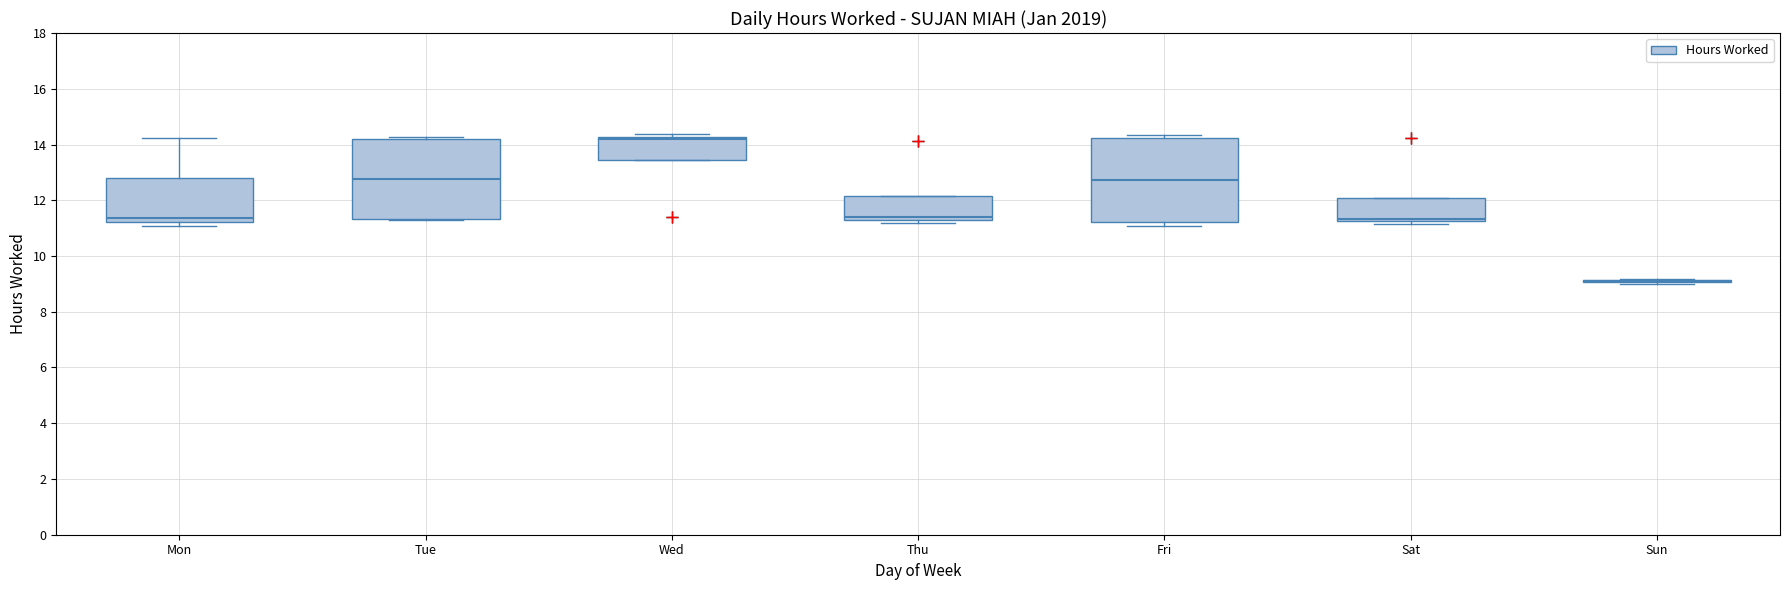

Reading left to right, transcribe this box plot: for each box, give where its median line is, the range the box spans, and where its two whiskers end, as read against the y-axis. The values are not printed on the chart, so give them approximately, as read against the axis.

Mon: median 11.4, box 11.2 to 12.8, whiskers 11.0 to 14.2
Tue: median 12.8, box 11.4 to 14.2, whiskers 11.2 to 14.2 (just above the box's upper edge)
Wed: median 14.2 (just below the box's upper edge), box 13.4 to 14.2, whiskers 13.4 to 14.4
Thu: median 11.4, box 11.2 to 12.2, whiskers 11.2 (just below the box's lower edge) to 12.2
Fri: median 12.8, box 11.2 to 14.2, whiskers 11.0 to 14.4
Sat: median 11.4, box 11.2 to 12.0, whiskers 11.2 (just below the box's lower edge) to 12.0
Sun: box collapsed to a line at 9.2, whiskers 9.0 to 9.2